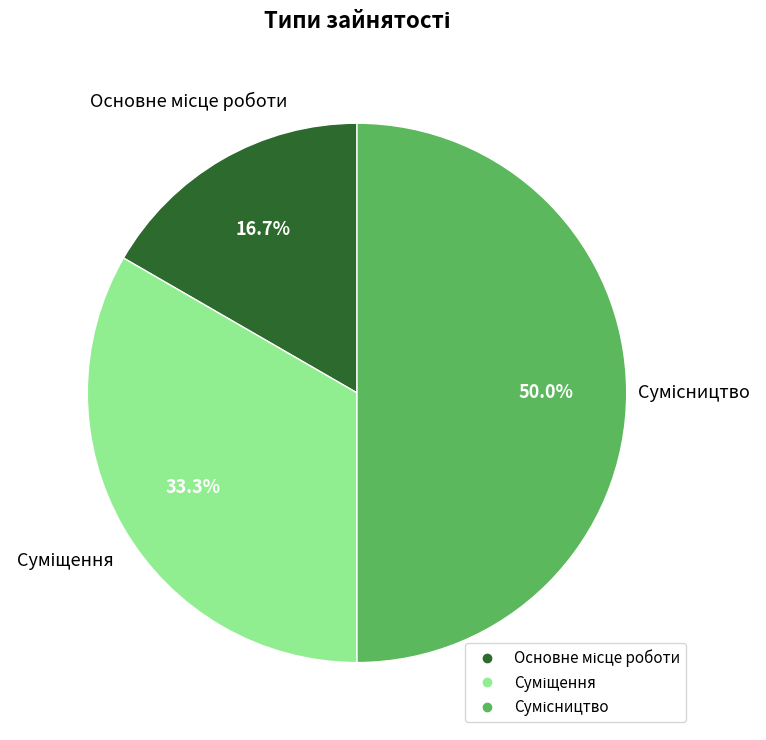

Which category has the smallest portion of the pie?

Основне місце роботи